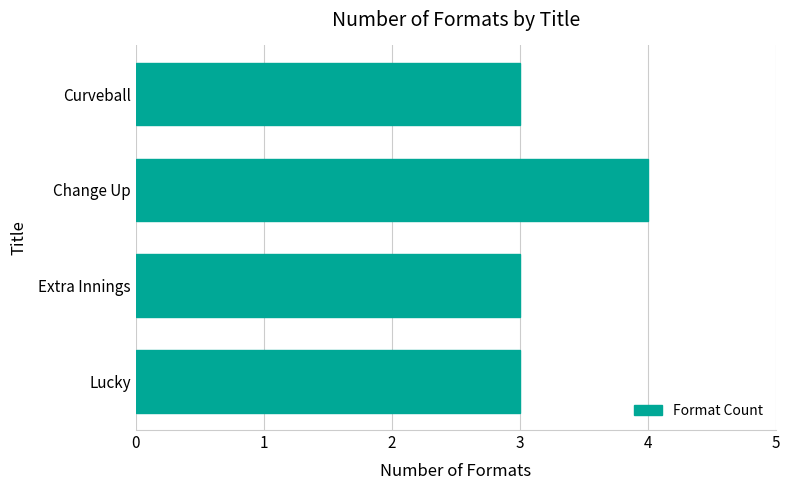

What is the minimum value shown in the chart?

3